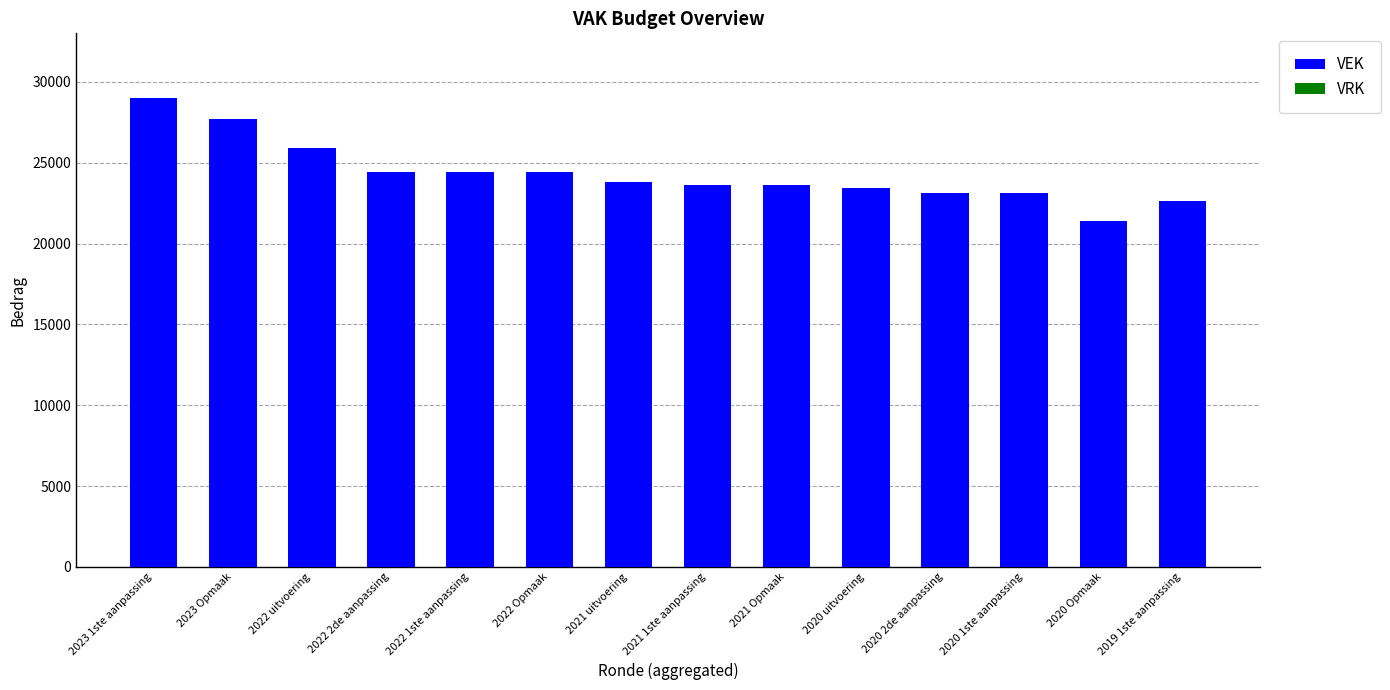

The chart shows a value of 23410 at 2020 uitvoering. True or false?

True